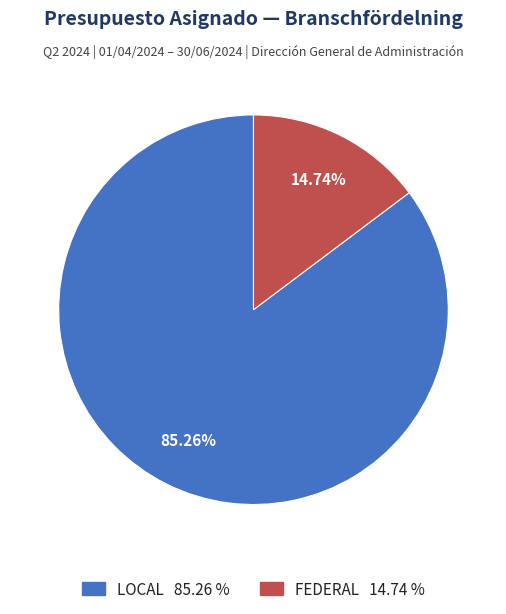

Does any single category account for the majority?

Yes